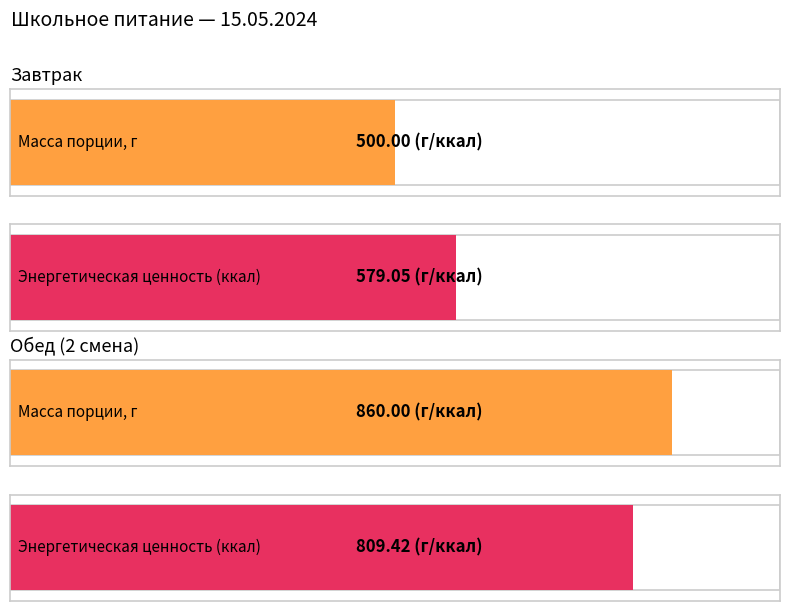

Count the Масса порции, г values in the range 500 to 860.

2